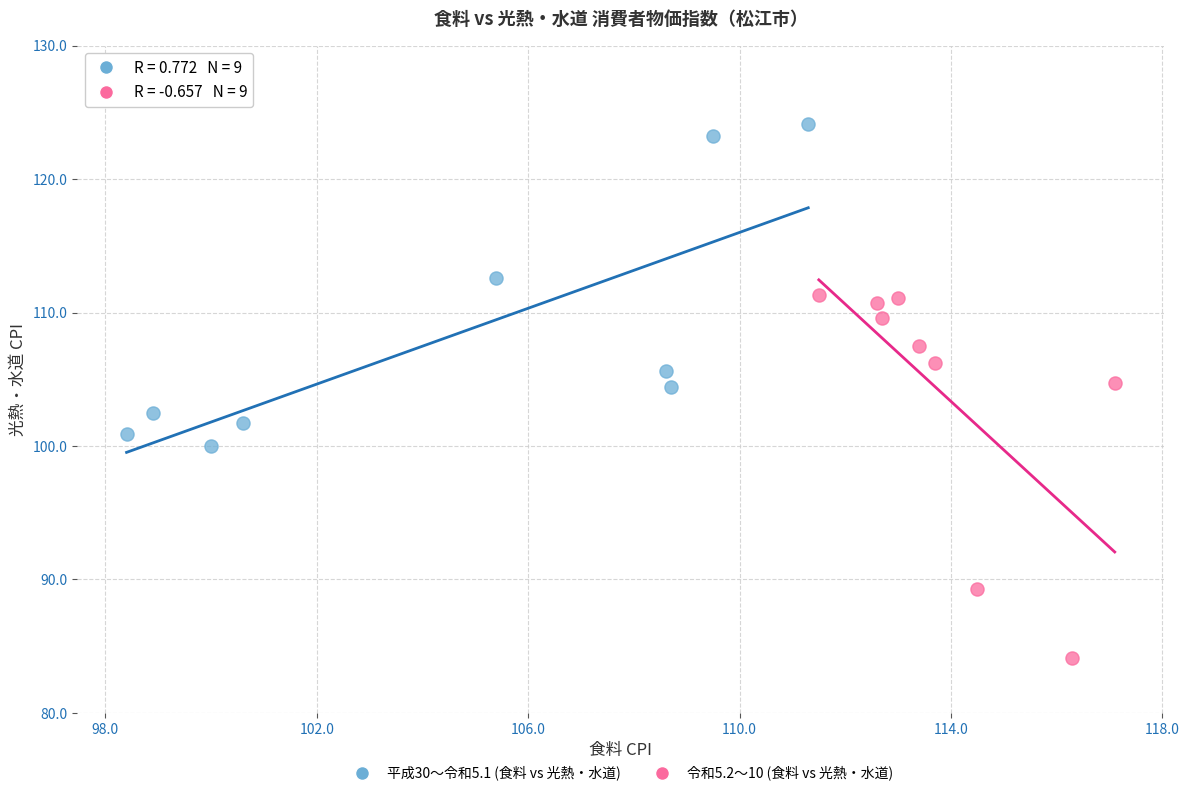

Which series contains the highest Y value?

平成30〜令和5.1 (食料 vs 光熱・水道)